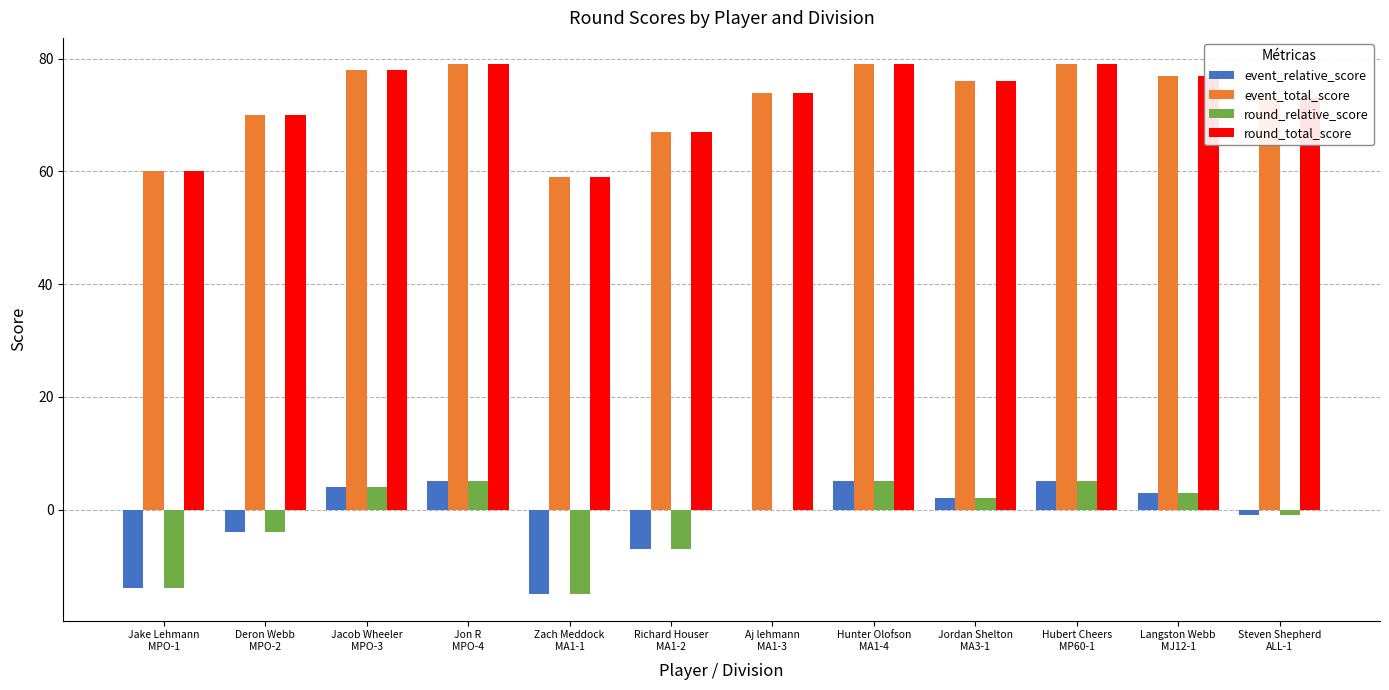

What is the sum of all round_relative_score values?

-17